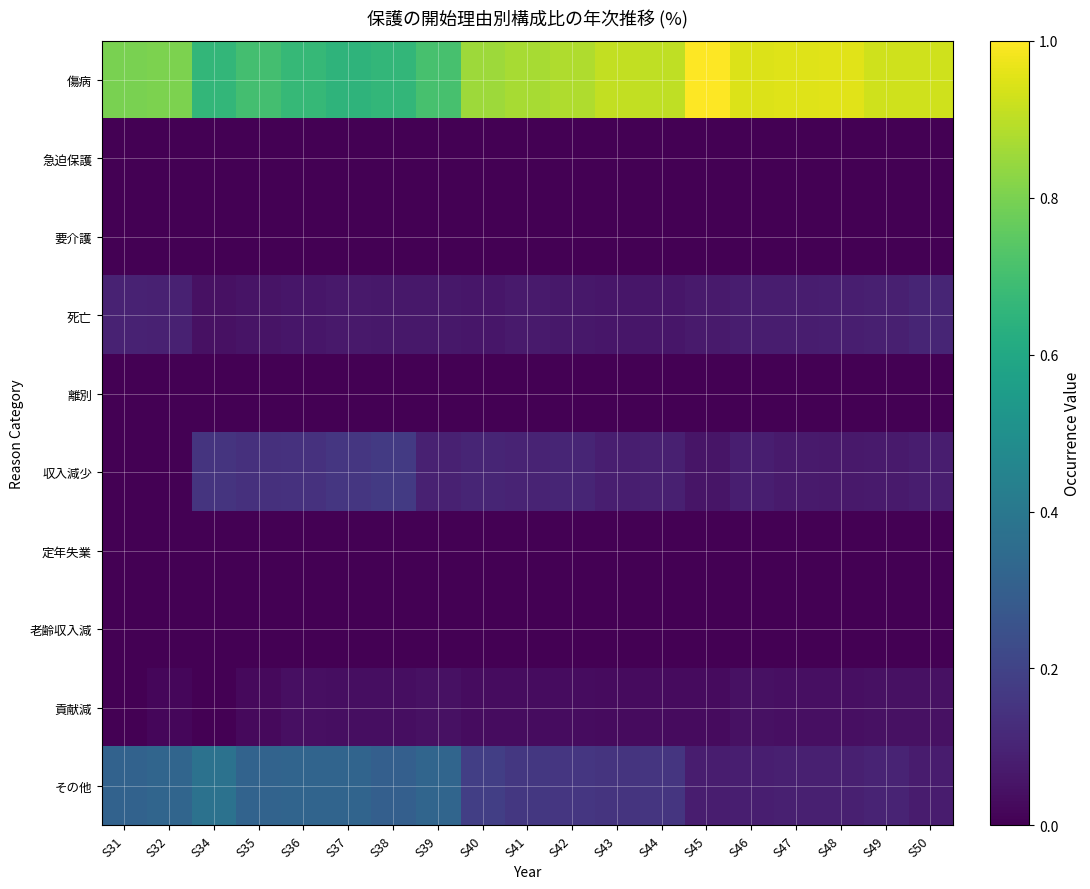

Reading left to right, extract all data points from this chart.

傷病: S31=0.8	S32=0.8	S34=0.7	S35=0.7	S36=0.7	S37=0.7	S38=0.7	S39=0.7	S40=0.9	S41=0.9	S42=0.9	S43=0.9	S44=0.9	S45=1.0	S46=0.9	S47=1.0	S48=1.0	S49=0.9	S50=0.9
急迫保護: S31=0.0	S32=0.0	S34=0.0	S35=0.0	S36=0.0	S37=0.0	S38=0.0	S39=0.0	S40=0.0	S41=0.0	S42=0.0	S43=0.0	S44=0.0	S45=0.0	S46=0.0	S47=0.0	S48=0.0	S49=0.0	S50=0.0
要介護: S31=0.0	S32=0.0	S34=0.0	S35=0.0	S36=0.0	S37=0.0	S38=0.0	S39=0.0	S40=0.0	S41=0.0	S42=0.0	S43=0.0	S44=0.0	S45=0.0	S46=0.0	S47=0.0	S48=0.0	S49=0.0	S50=0.0
死亡: S31=0.1	S32=0.1	S34=0.0	S35=0.1	S36=0.1	S37=0.1	S38=0.1	S39=0.1	S40=0.1	S41=0.1	S42=0.1	S43=0.1	S44=0.1	S45=0.1	S46=0.1	S47=0.1	S48=0.1	S49=0.1	S50=0.1
離別: S31=0.0	S32=0.0	S34=0.0	S35=0.0	S36=0.0	S37=0.0	S38=0.0	S39=0.0	S40=0.0	S41=0.0	S42=0.0	S43=0.0	S44=0.0	S45=0.0	S46=0.0	S47=0.0	S48=0.0	S49=0.0	S50=0.0
収入減少: S31=0.0	S32=0.0	S34=0.2	S35=0.1	S36=0.1	S37=0.2	S38=0.2	S39=0.1	S40=0.1	S41=0.1	S42=0.1	S43=0.1	S44=0.1	S45=0.1	S46=0.1	S47=0.1	S48=0.1	S49=0.1	S50=0.1
定年失業: S31=0.0	S32=0.0	S34=0.0	S35=0.0	S36=0.0	S37=0.0	S38=0.0	S39=0.0	S40=0.0	S41=0.0	S42=0.0	S43=0.0	S44=0.0	S45=0.0	S46=0.0	S47=0.0	S48=0.0	S49=0.0	S50=0.0
老齢収入減: S31=0.0	S32=0.0	S34=0.0	S35=0.0	S36=0.0	S37=0.0	S38=0.0	S39=0.0	S40=0.0	S41=0.0	S42=0.0	S43=0.0	S44=0.0	S45=0.0	S46=0.0	S47=0.0	S48=0.0	S49=0.0	S50=0.0
貢献減: S31=0.0	S32=0.0	S34=0.0	S35=0.0	S36=0.0	S37=0.0	S38=0.0	S39=0.0	S40=0.0	S41=0.0	S42=0.0	S43=0.0	S44=0.0	S45=0.0	S46=0.0	S47=0.0	S48=0.0	S49=0.0	S50=0.0
その他: S31=0.3	S32=0.3	S34=0.4	S35=0.3	S36=0.3	S37=0.3	S38=0.3	S39=0.3	S40=0.2	S41=0.2	S42=0.2	S43=0.2	S44=0.2	S45=0.1	S46=0.1	S47=0.1	S48=0.1	S49=0.1	S50=0.1